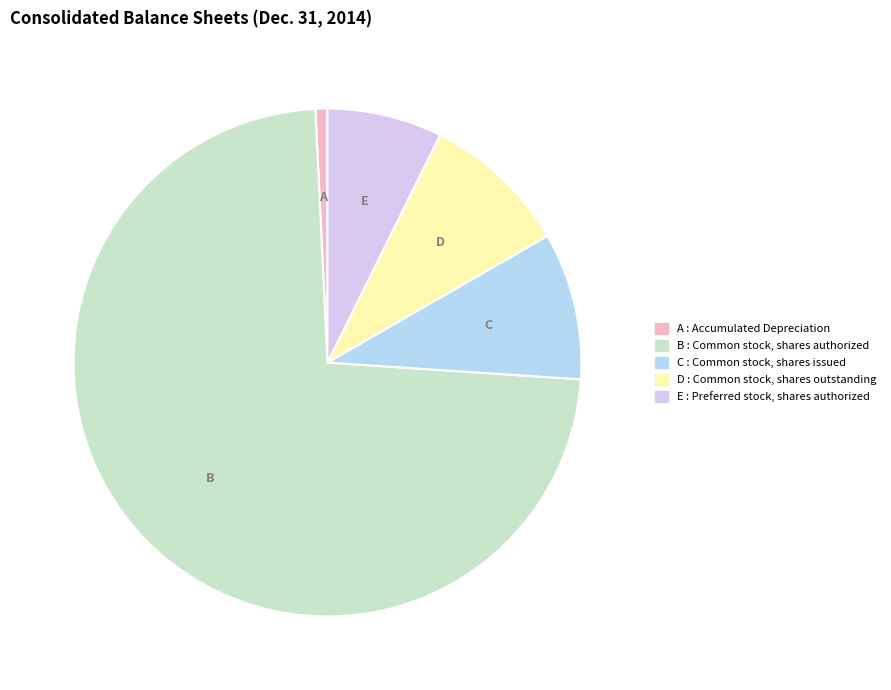

Is there a majority slice in this chart?

Yes